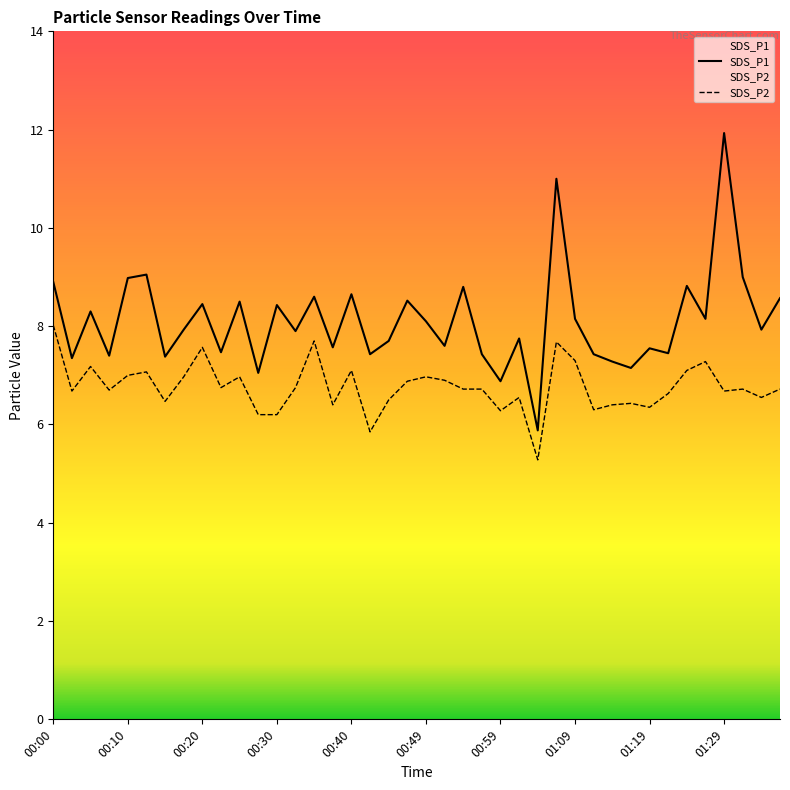

How many data points in SDS_P2 are above 6?

38